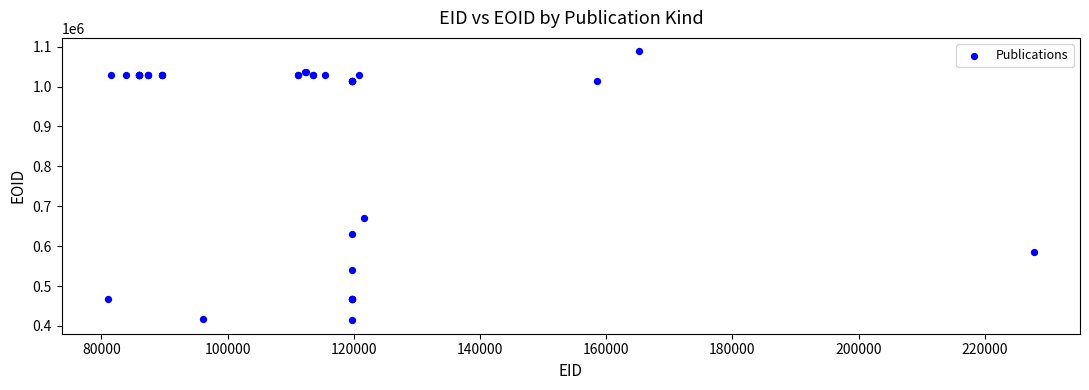

What Y value in the scatter plot is closest to 751146?

669586